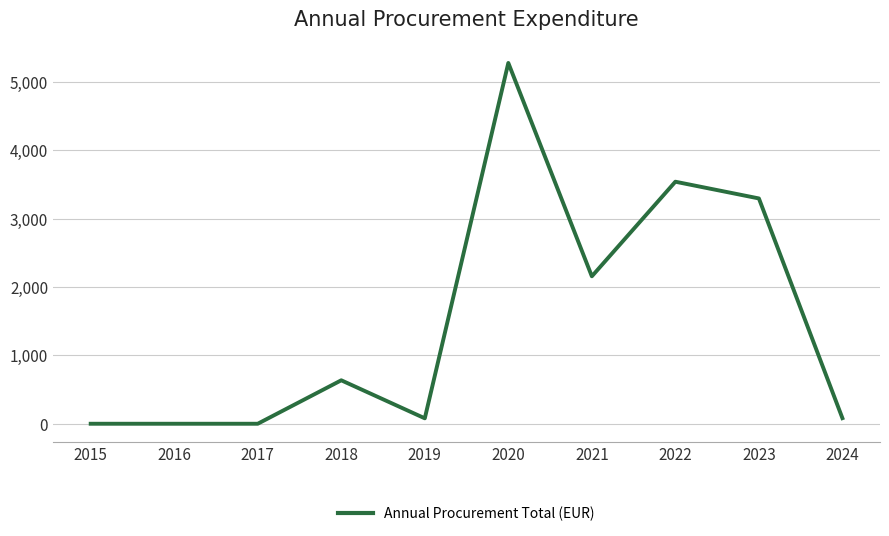

What is the greatest value displayed?

5275.4